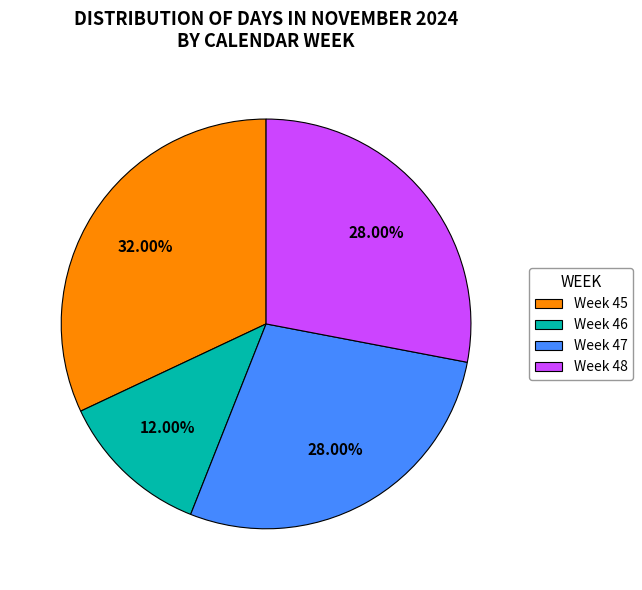

Does any single category account for the majority?

No